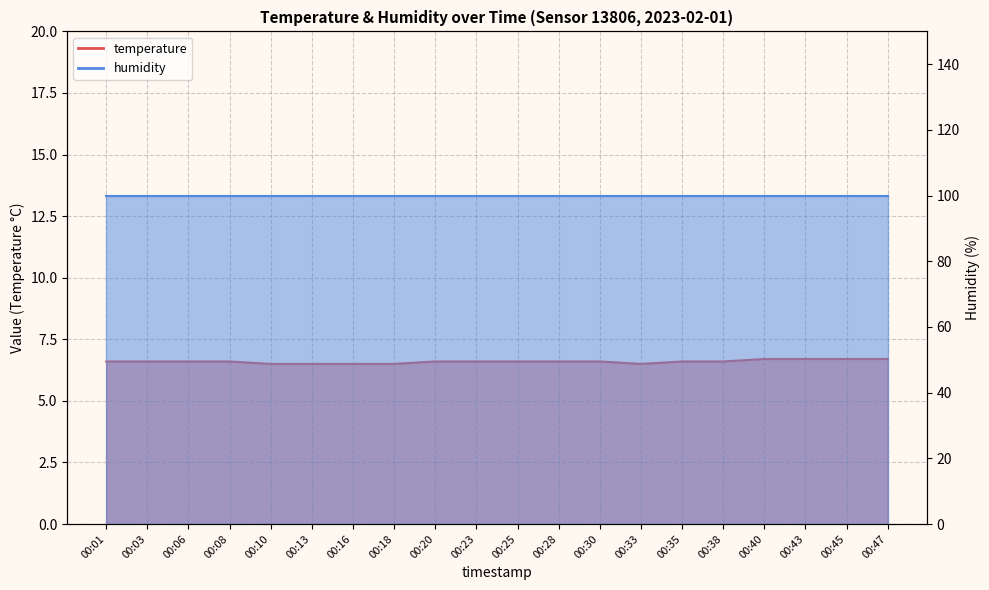

Which label corresponds to the largest value in the chart?

00:40